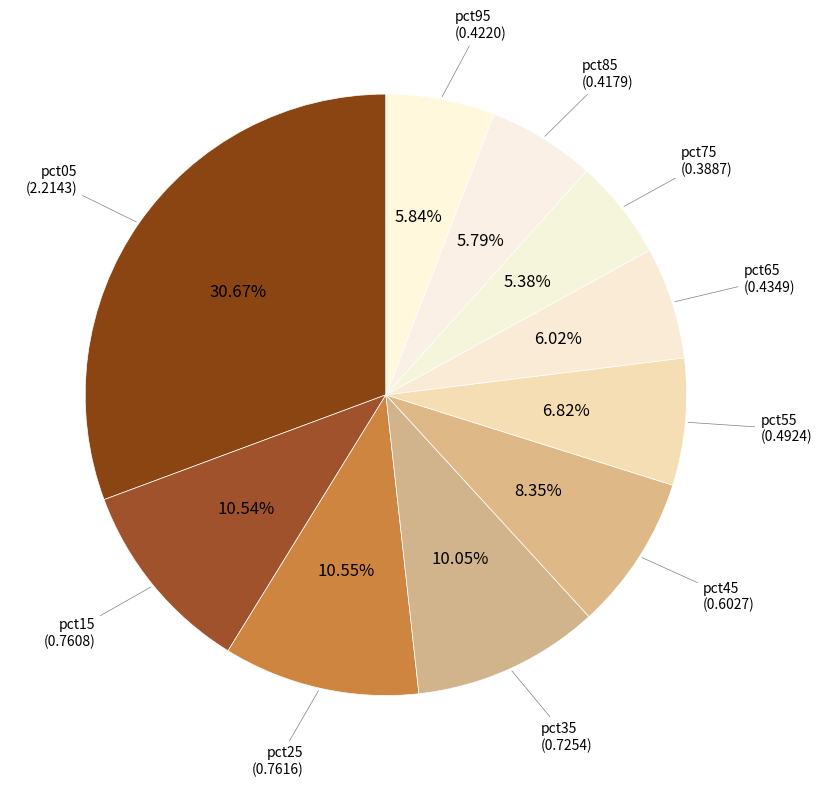

What is the smallest slice in the pie chart?

pct75